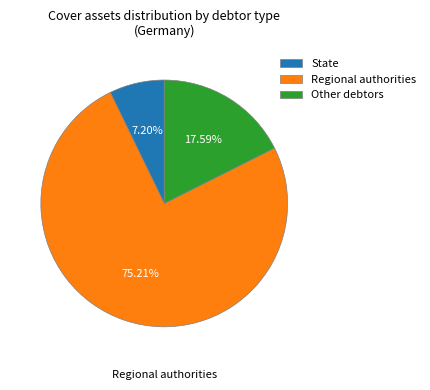

Does any single category account for the majority?

Yes